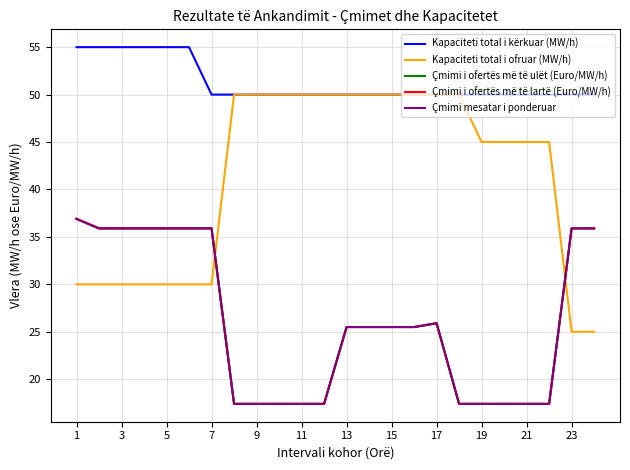

True or false: Çmimi i ofertës më të ulët (Euro/MW/h) has more than 0 points higher than both neighbors.

True